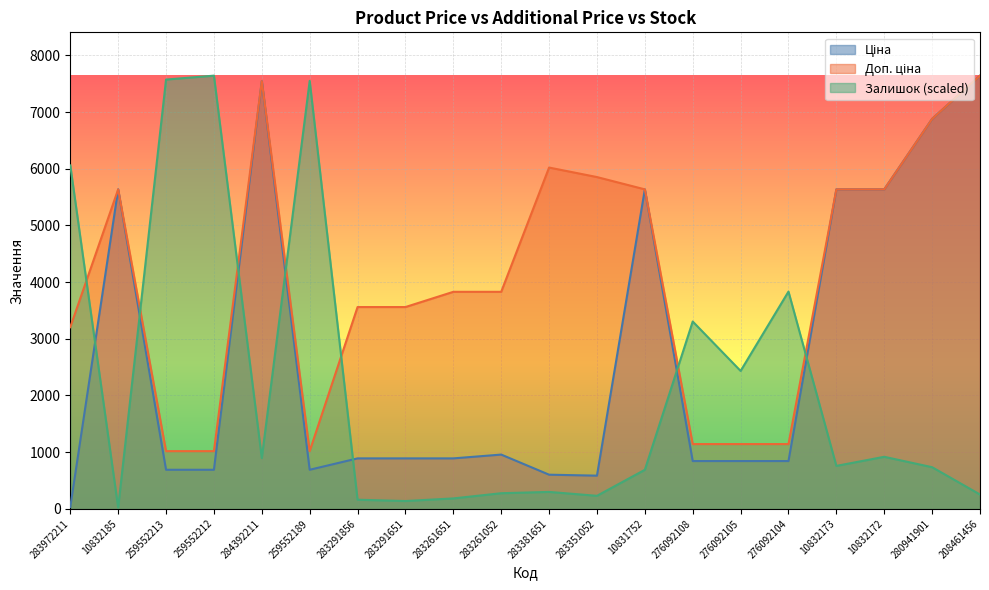

What is the value of the Ціна point at the 6th from the left?

689.1